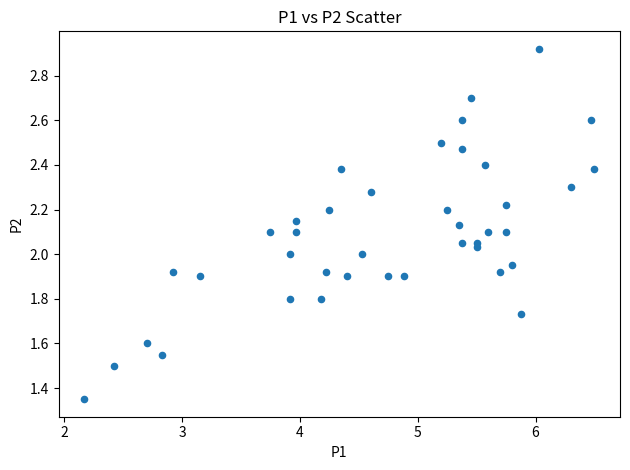

What is the range of X values (max minus min)?

4.3